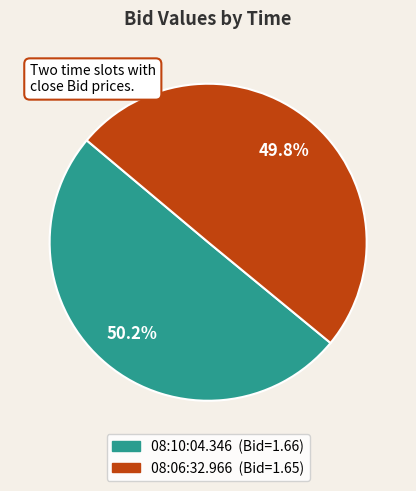

The 08:10:04.346 slice represents 62% of the pie. True or false?

False